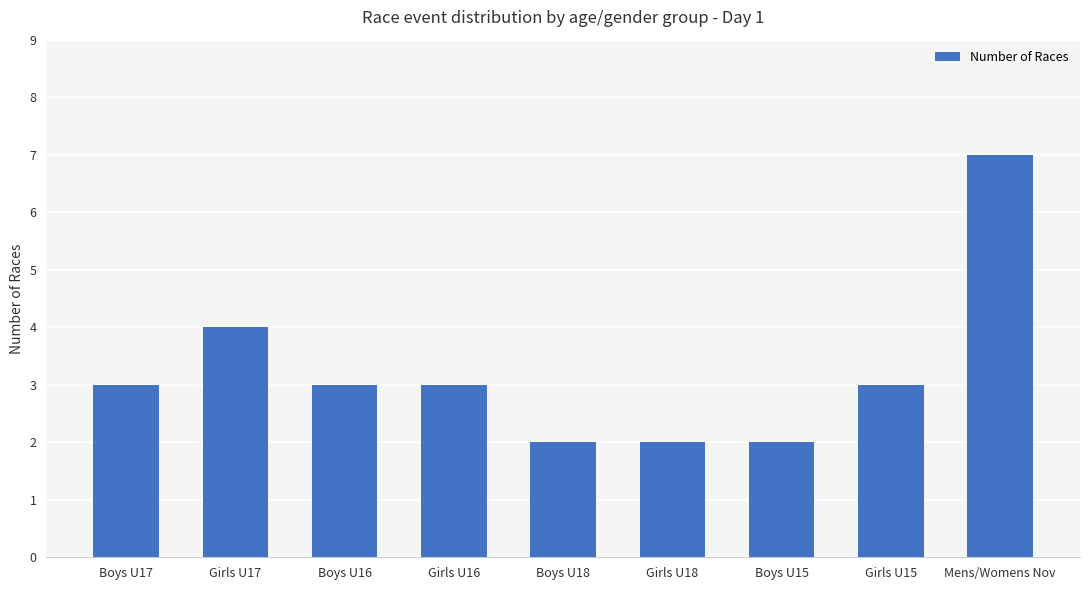

What is the sum of the values at Girls U15 and Boys U16?

6